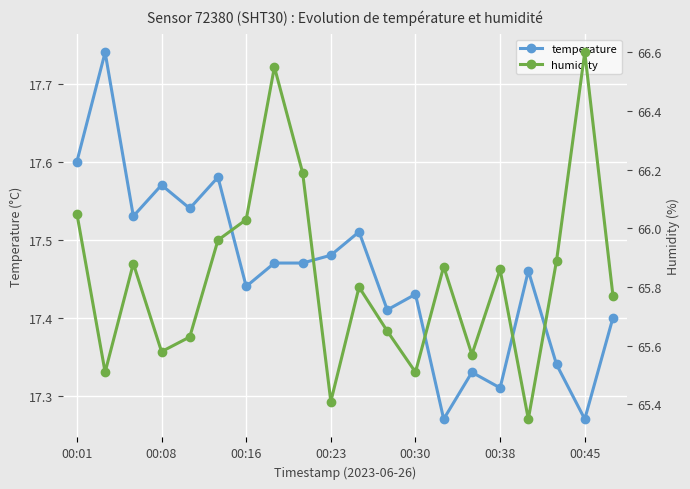

How many lines are shown in the chart?

2